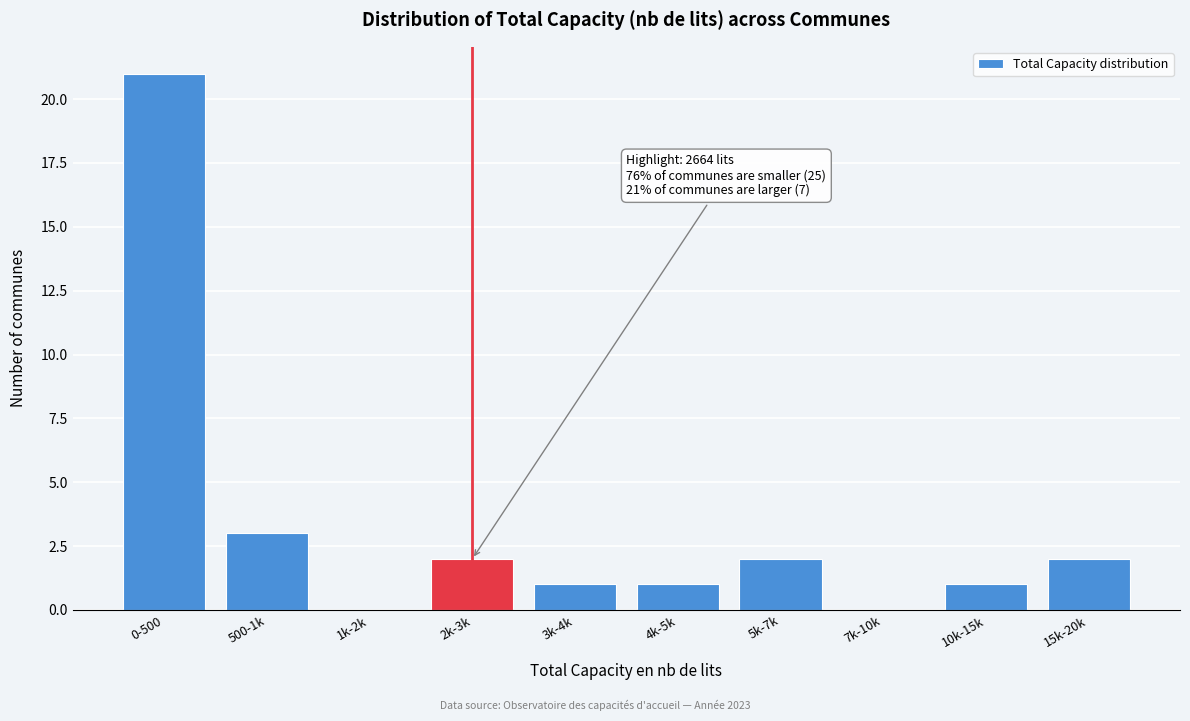

Reading left to right, what are all the values shown in this chart?

0-500=21	500-1k=3	1k-2k=0	2k-3k=2	3k-4k=1	4k-5k=1	5k-7k=2	7k-10k=0	10k-15k=1	15k-20k=2